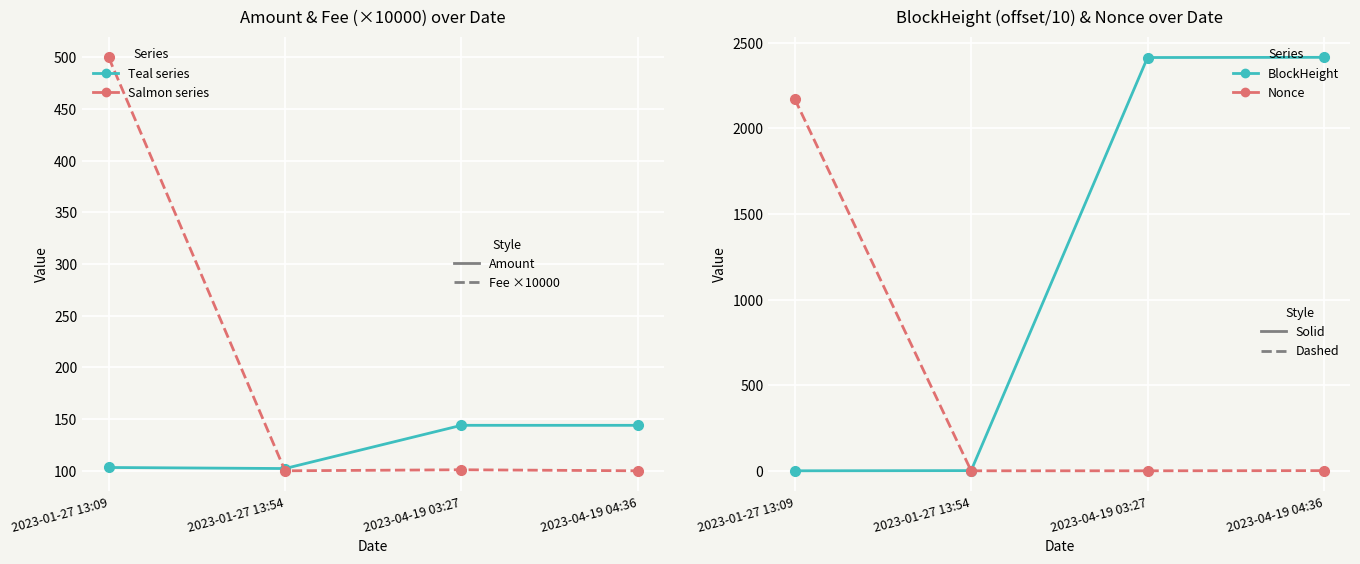

What is the label of the 1st point from the right?

2023-04-19 04:36